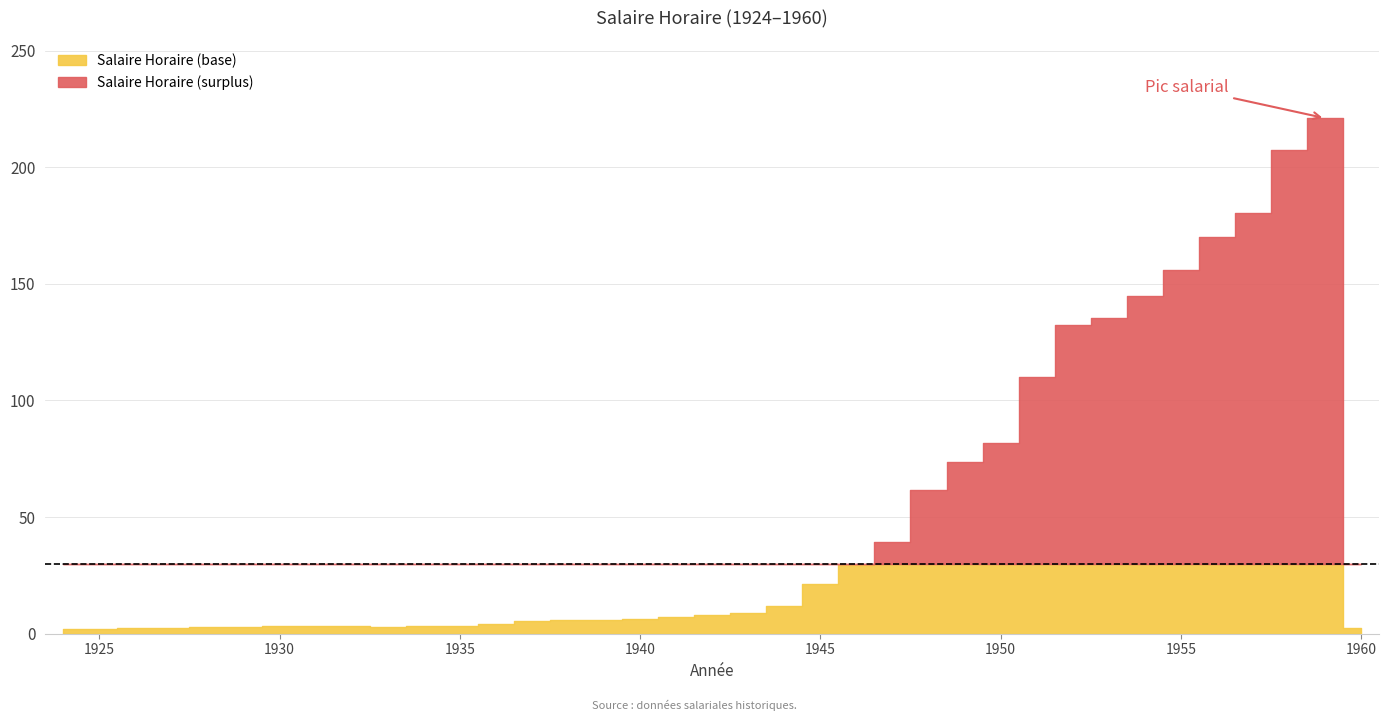

Which label corresponds to the smallest value in the chart?

1924